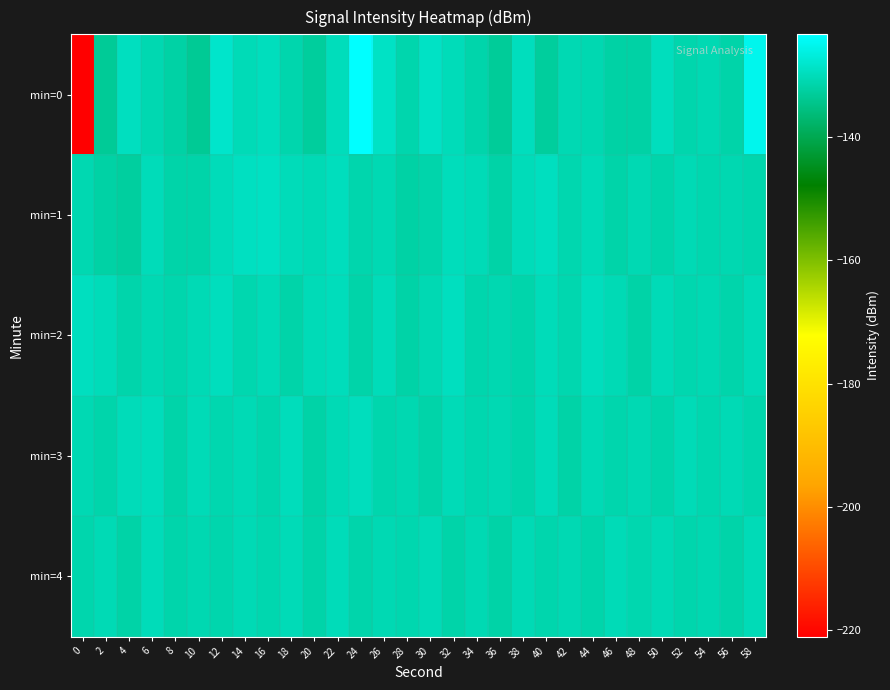

How many categories are shown in the chart?

30